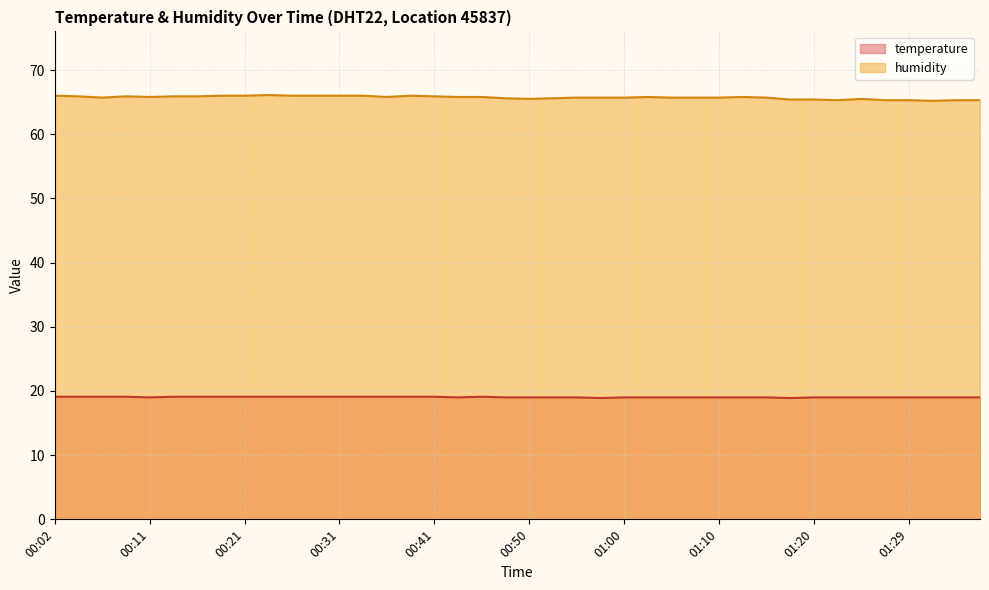

What is the total value across all series at 00:50?

84.5